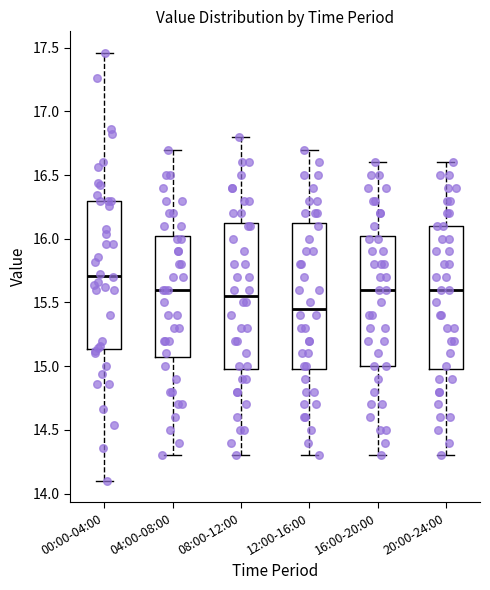

Where is the upper edge of the box for 12:00-16:00 on the y-axis? The values are not printed on the chart, so give them approximately, as read against the axis.

16.15